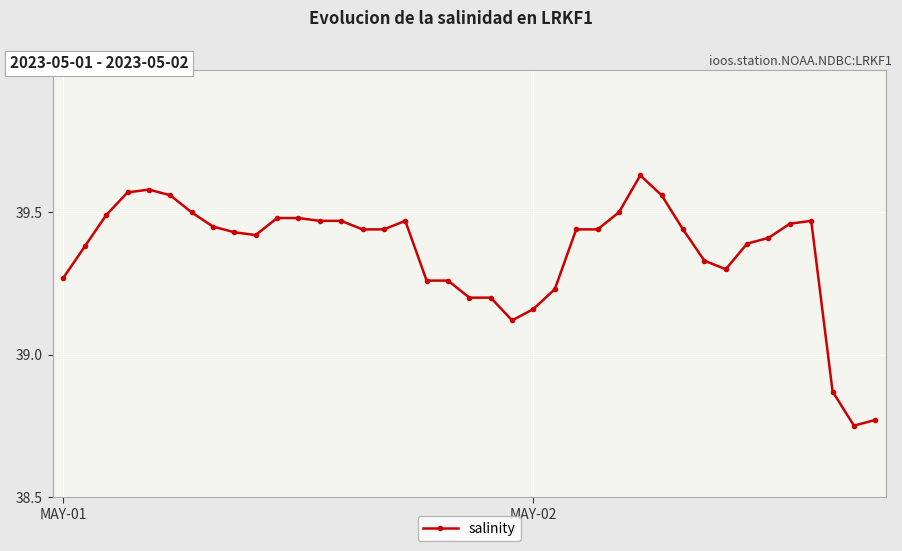

How many data points are above 39?

36